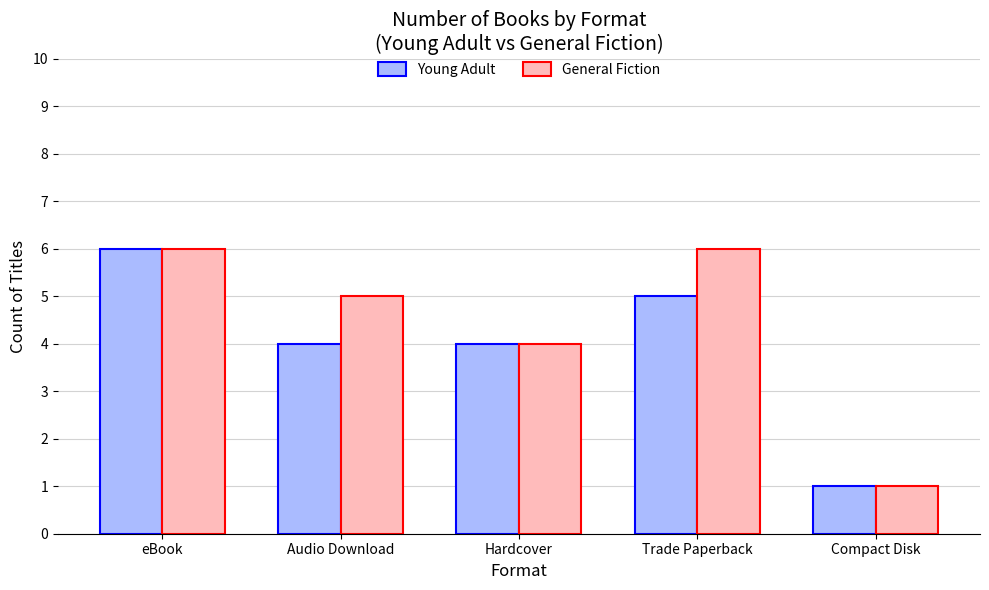

What is the highest value of the General Fiction series?

6